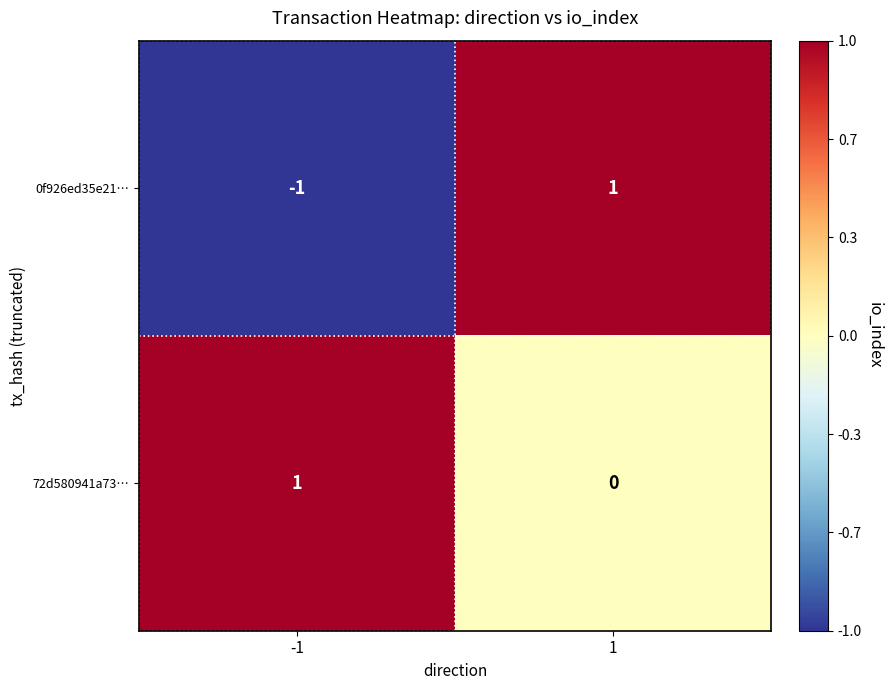

Reading right to left, transcribe all the data shown in this chart.

0f926ed35e21…: 1=1	-1=-1
72d580941a73…: 1=0	-1=1